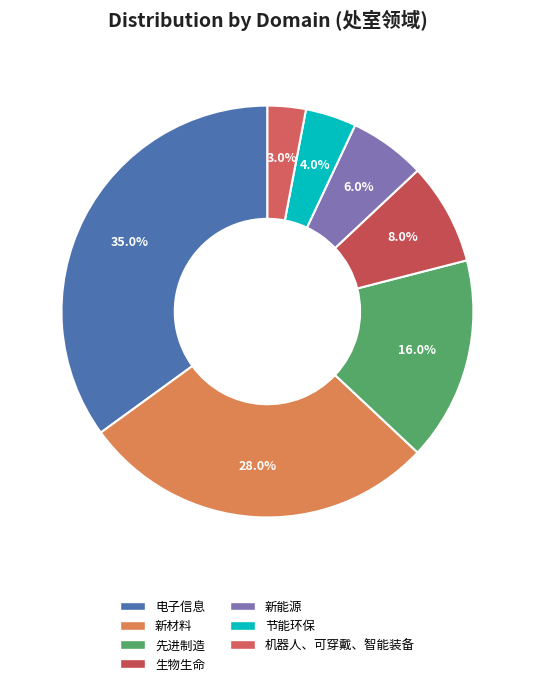

To the nearest percent, what percentage of the pie is 新材料?

28%